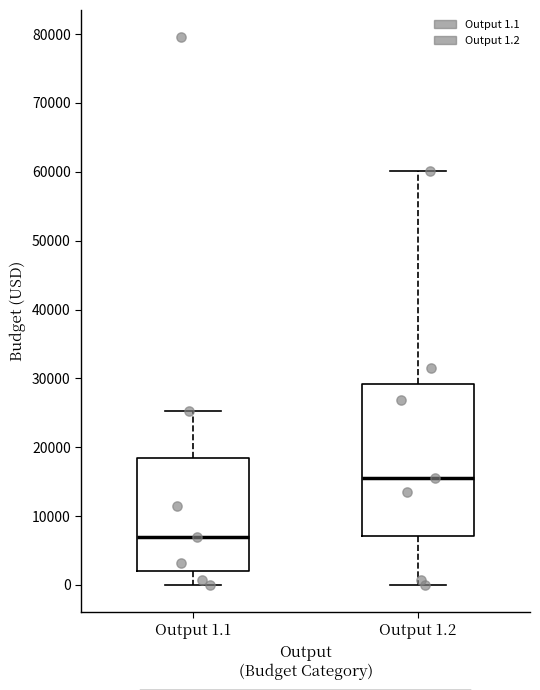

Comparing the boxes themselves (not the whiskers), which one is the tallest?

Output 1.2